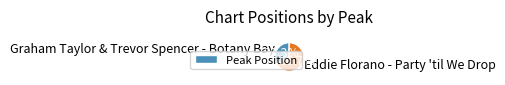

What is the smallest slice in the pie chart?

Graham Taylor & Trevor Spencer - Botany Bay